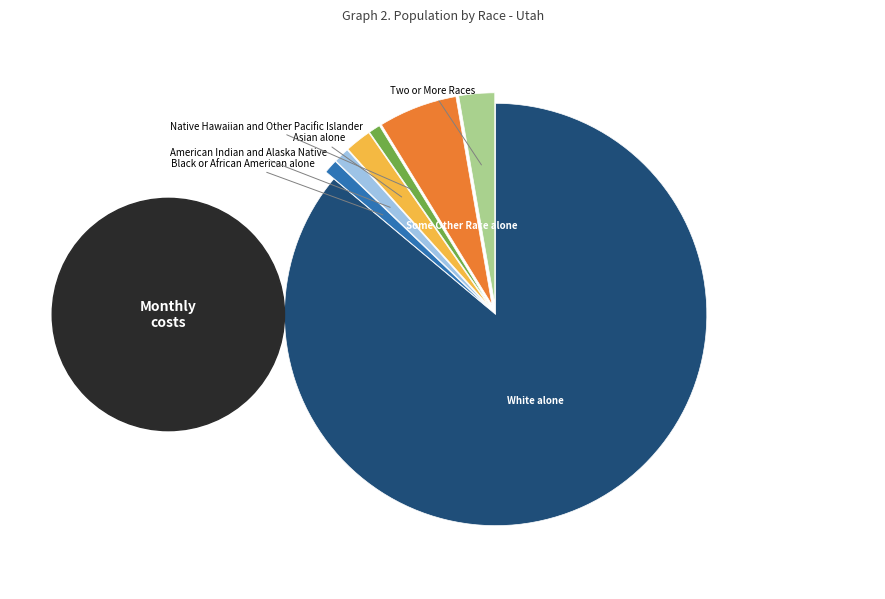

Is there any slice that represents more than half of the pie?

Yes